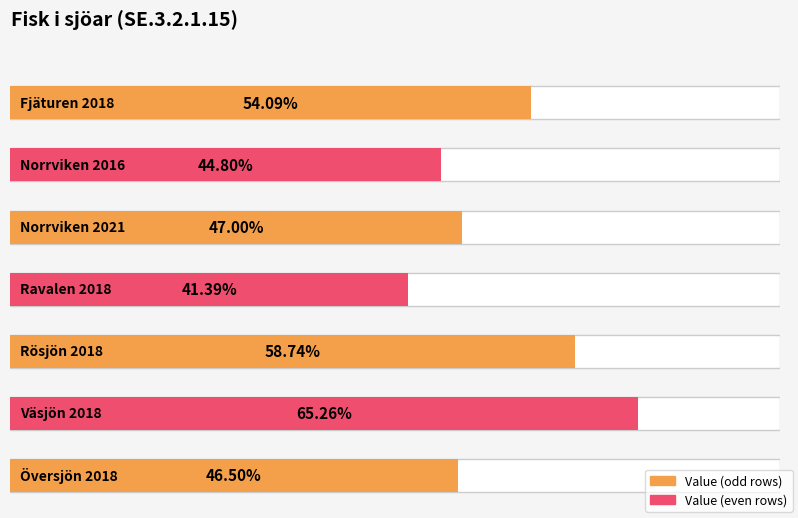

What is the average value?

0.5